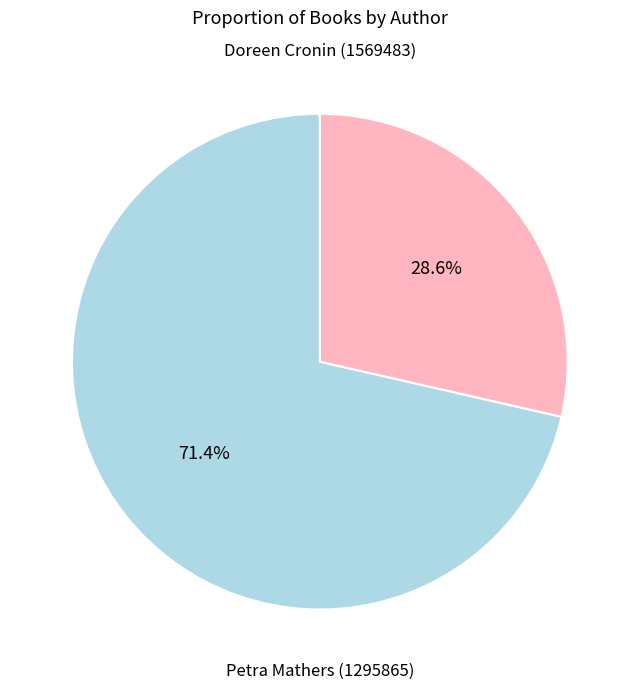

Does any single category account for the majority?

Yes